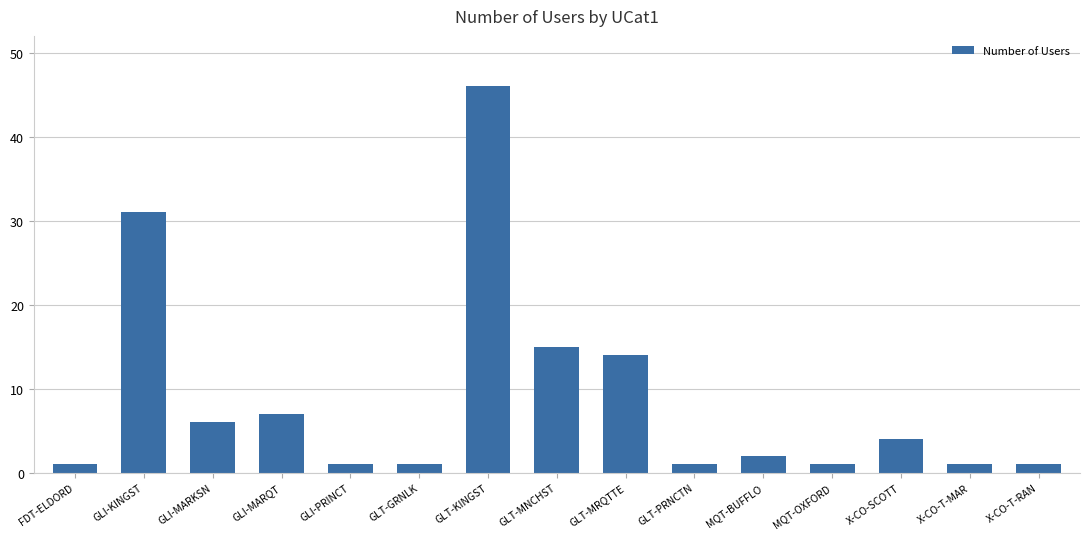

Reading left to right, transcribe all the data shown in this chart.

1	31	6	7	1	1	46	15	14	1	2	1	4	1	1